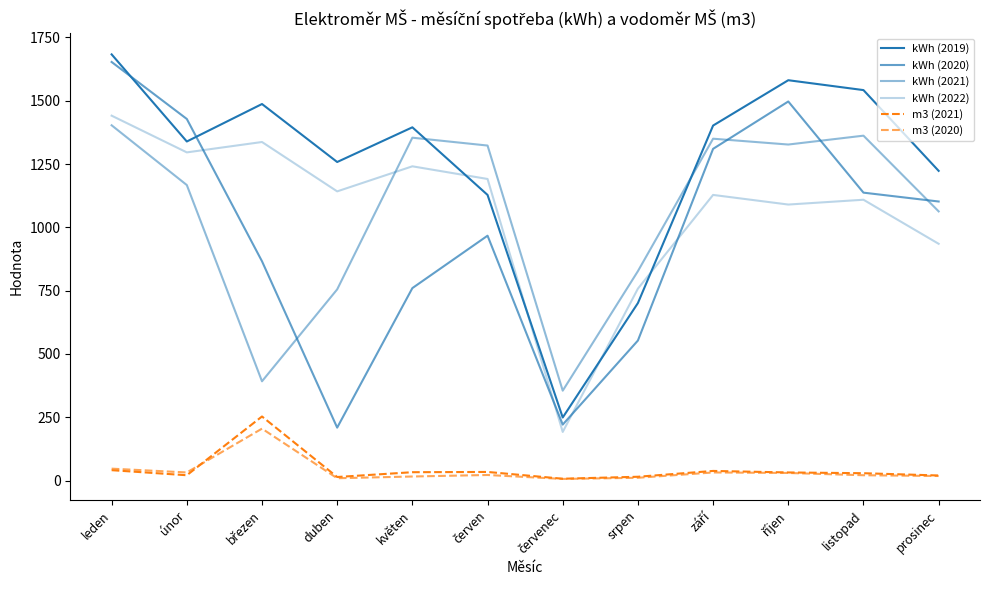

What position from the left is srpen?

8